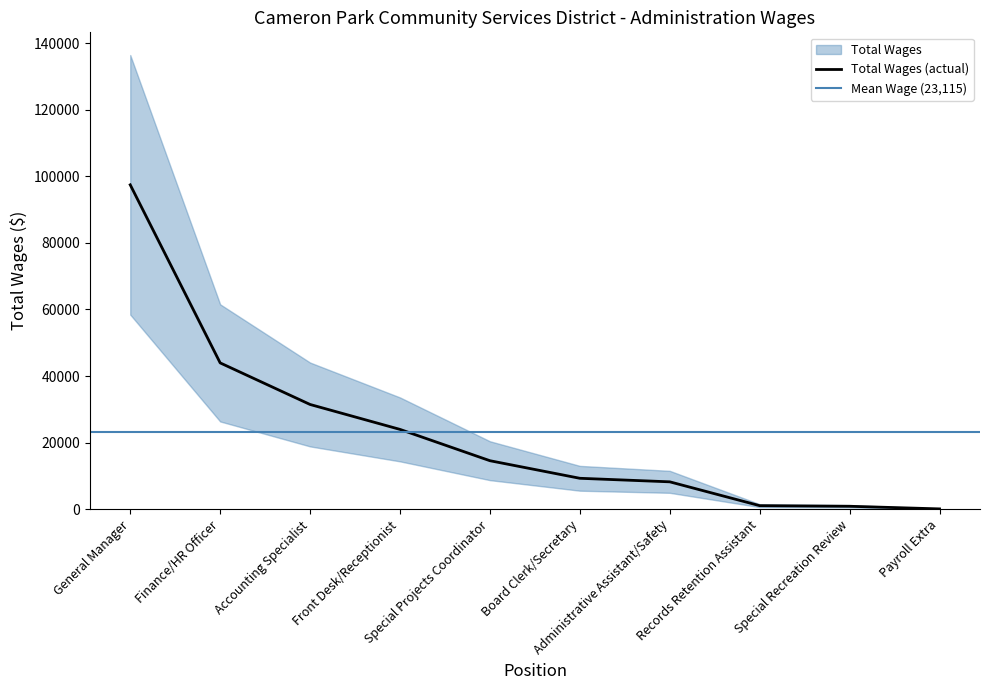

What is the average value?

23115